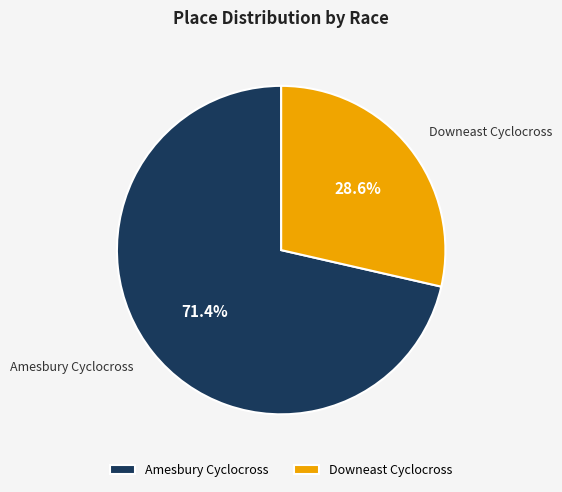

The Downeast Cyclocross slice represents 29% of the pie. True or false?

True